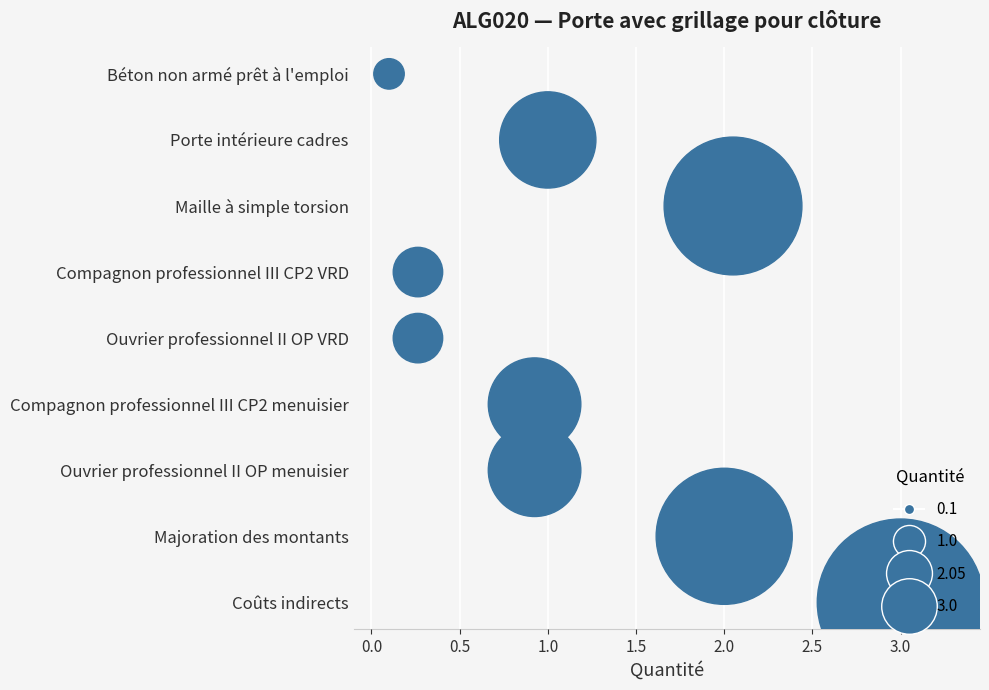

What is the change in value from 0.0 to 0.5?

+1